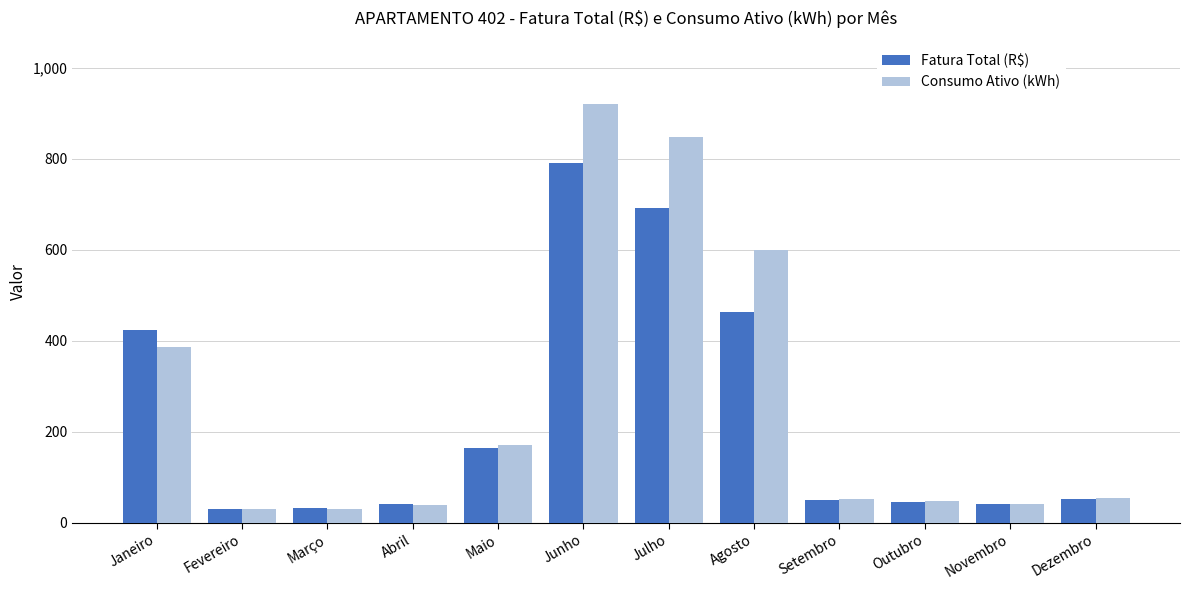

Which series has the widest spread of values?

Consumo Ativo (kWh)